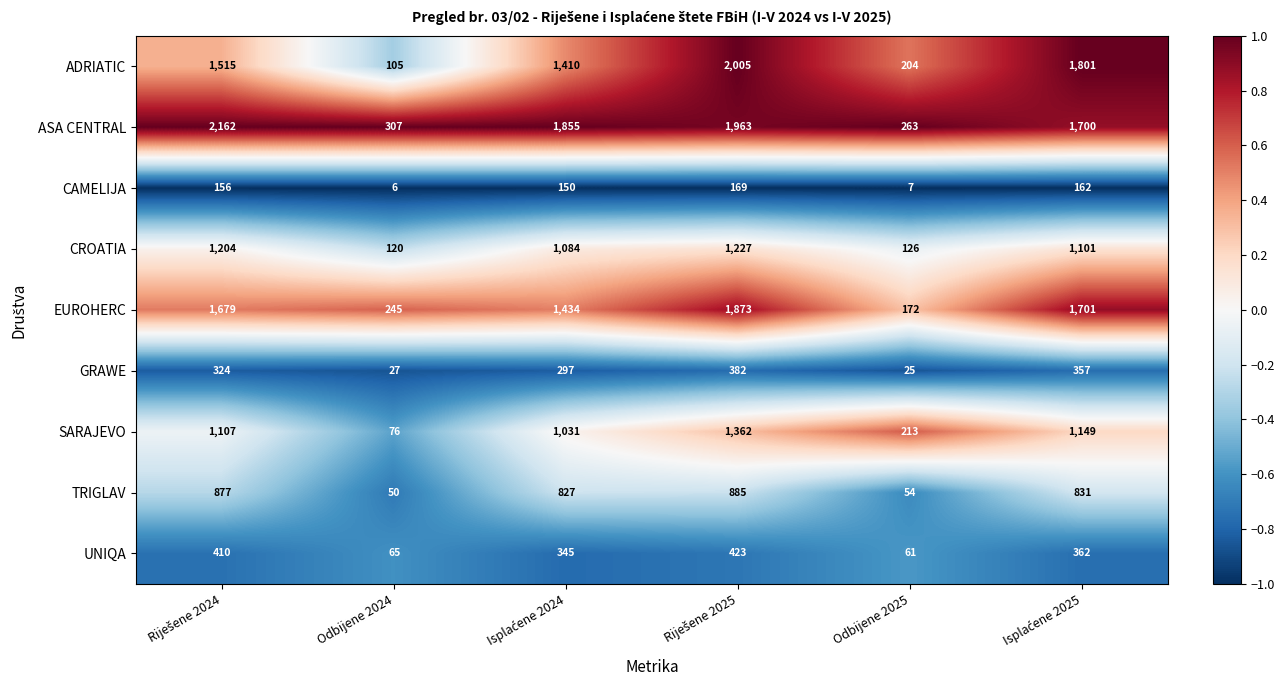

List the series in order of their peak value, lowest first.

CAMELIJA, GRAWE, UNIQA, TRIGLAV, CROATIA, SARAJEVO, EUROHERC, ADRIATIC, ASA CENTRAL